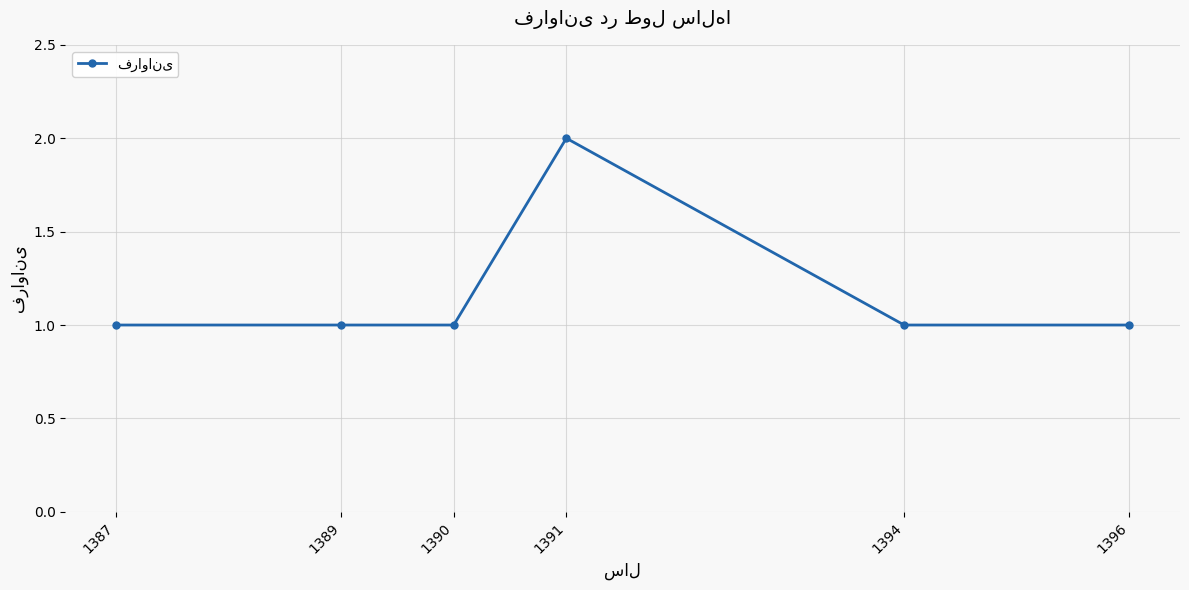

What is the change in value from 1390 to 1391?

+1